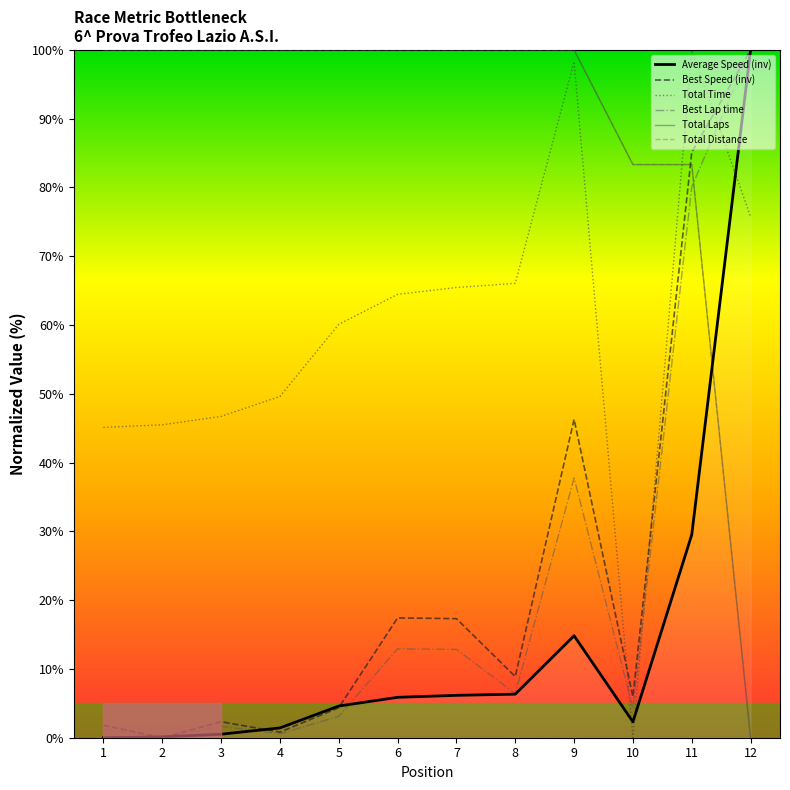

The Total Laps series shows 149.5 at 5. True or false?

False